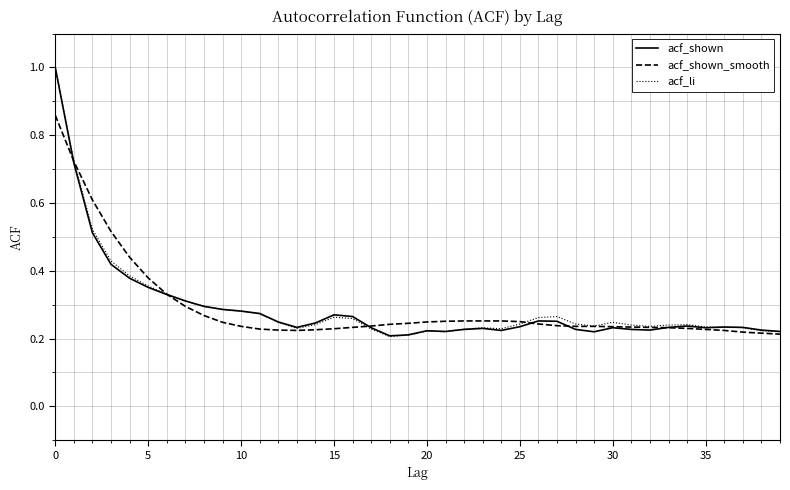

What is the greatest value displayed?

1.0